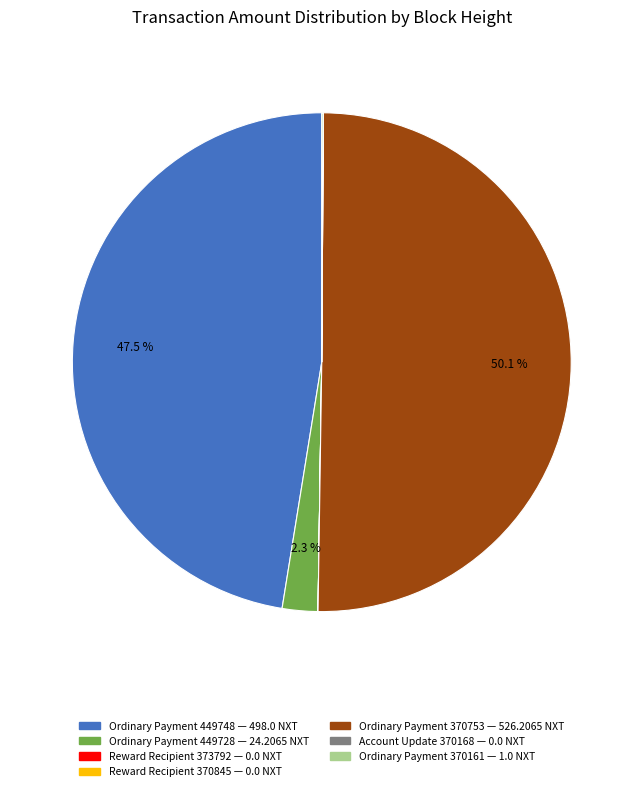

Do Ordinary Payment 370753 — 526.2065 NXT and Ordinary Payment 449748 — 498.0 NXT together represent more than half of the pie?

Yes